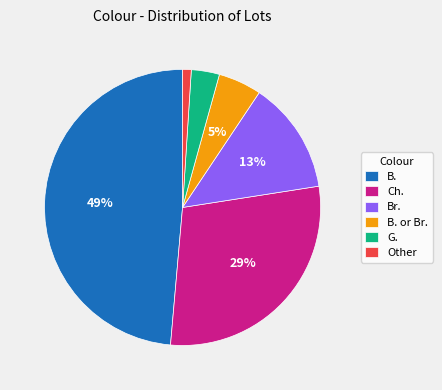

True or false: B. or Br. accounts for 1% of the total.

False